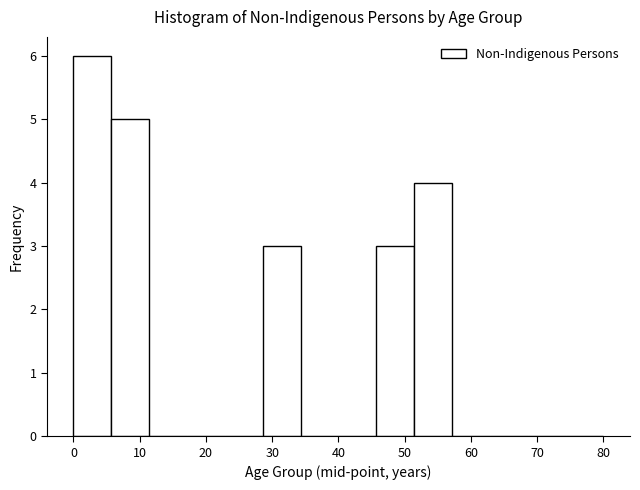

Reading left to right, list every bar in this chart as the range it spans on the x-axis followed by its height. Neither the bar edges nor the heights are printed on the chart, so give them approximately, as read against the axes.

0 to 6: 6
6 to 11: 5
11 to 17: 0
17 to 23: 0
23 to 29: 0
29 to 34: 3
34 to 40: 0
40 to 46: 0
46 to 51: 3
51 to 57: 4
57 to 63: 0
63 to 69: 0
69 to 74: 0
74 to 80: 0